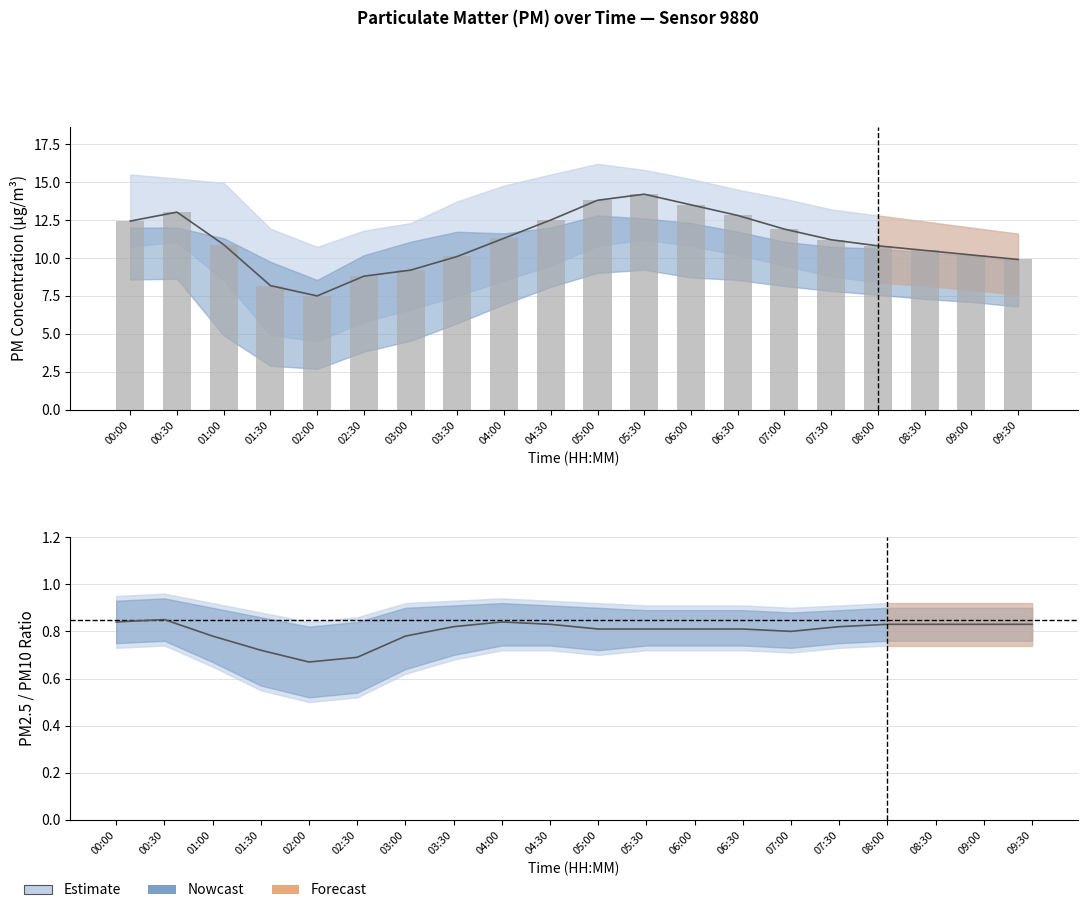

Is it true that P1 estimate line equals 10.2 at 09:00?

True